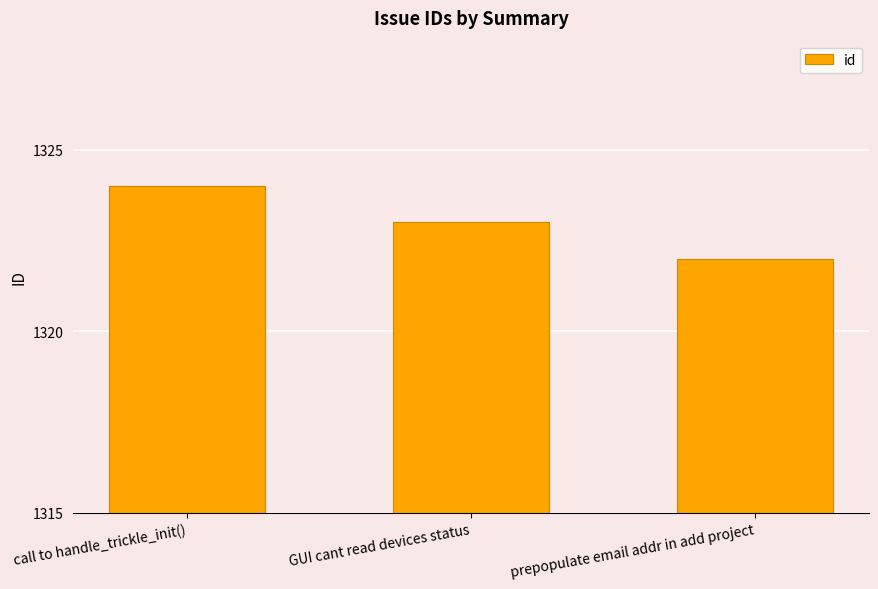

How many data points are less than 1323?

1